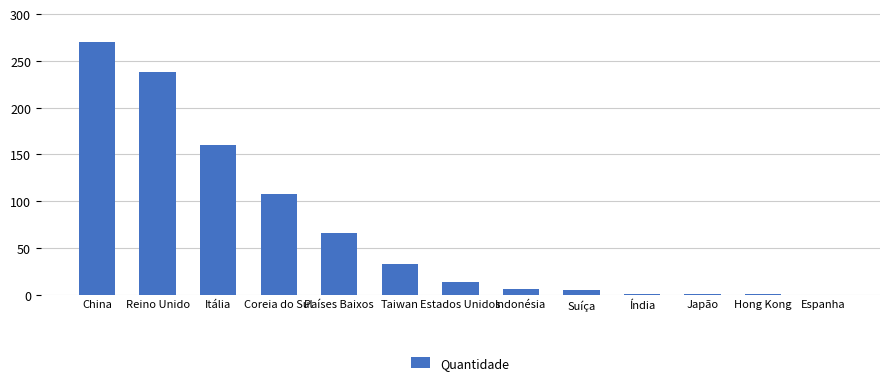

The chart shows a value of 160.5 at Itália. True or false?

True